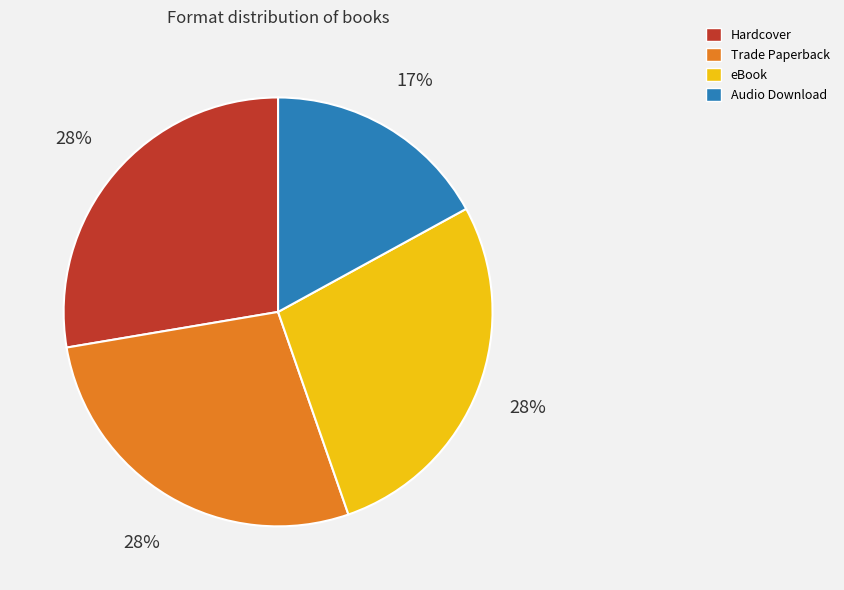

To the nearest percent, what portion does Hardcover represent?

28%